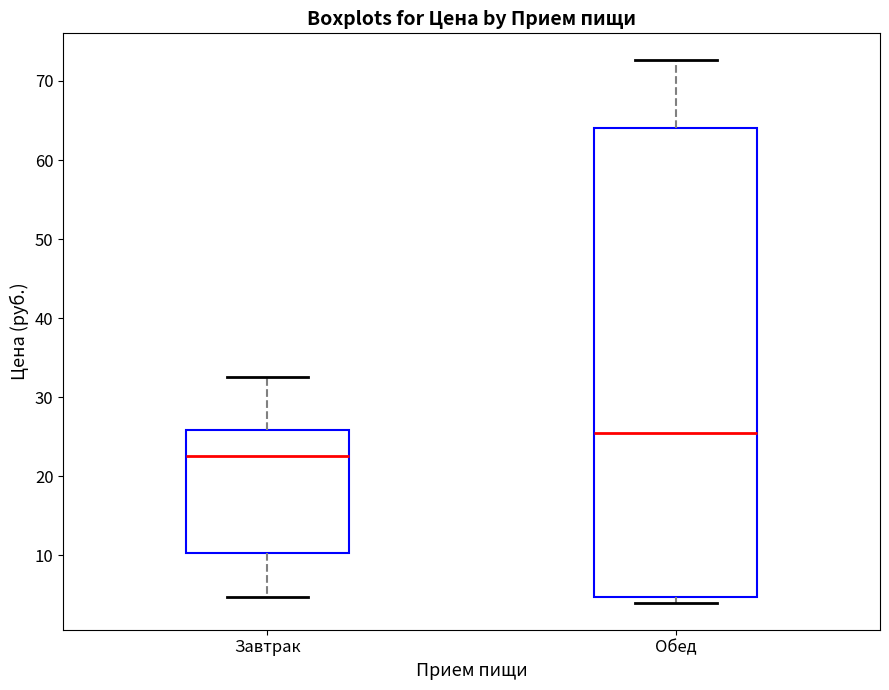

Reading left to right, read every box against the y-axis: the position of its median line, the range the box covers, and the ends of its whiskers. The values are not printed on the chart, so give them approximately, as read against the axis.

Завтрак: median 23, box 10 to 26, whiskers 5 to 33
Обед: median 25, box 5 to 64, whiskers 4 to 73